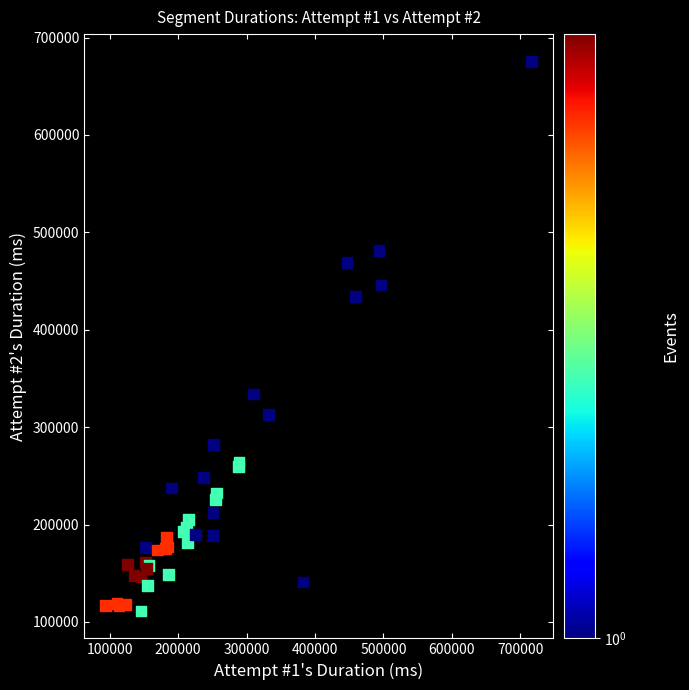

What Y value in the scatter plot is closest to 393352?

434048